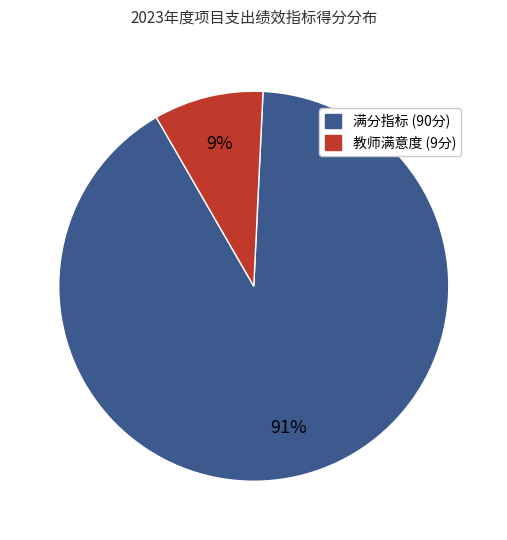

Is there any slice that represents more than half of the pie?

Yes